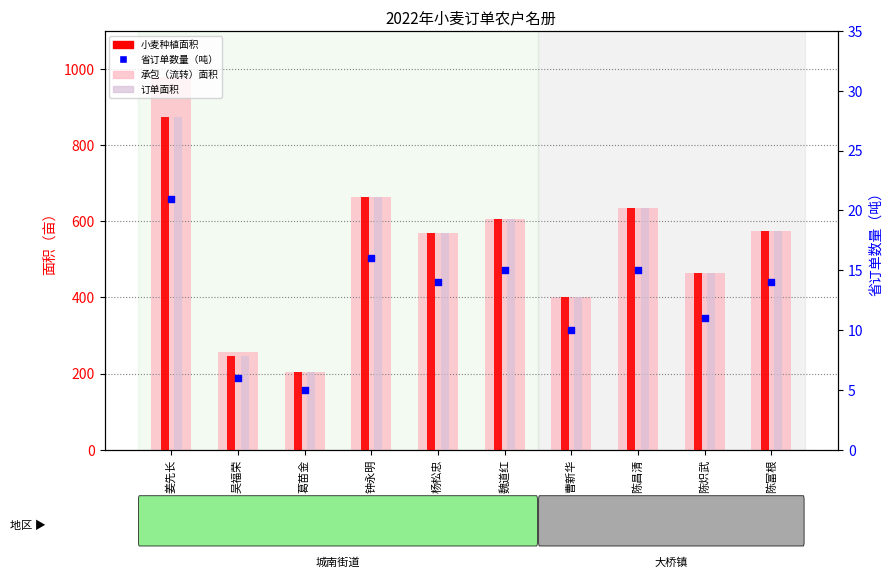

Which series has the largest total across all categories?

承包（流转）面积